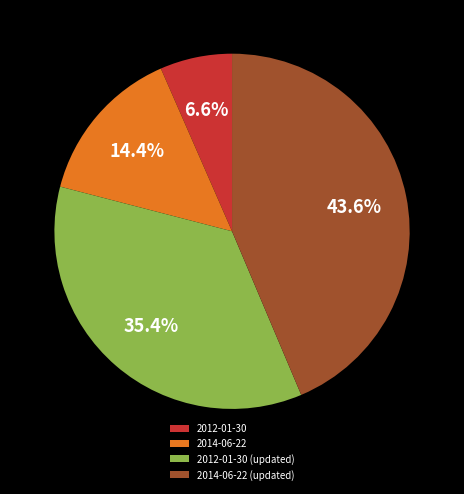

To the nearest percent, what percentage of the pie is 2012-01-30 (updated)?

35%